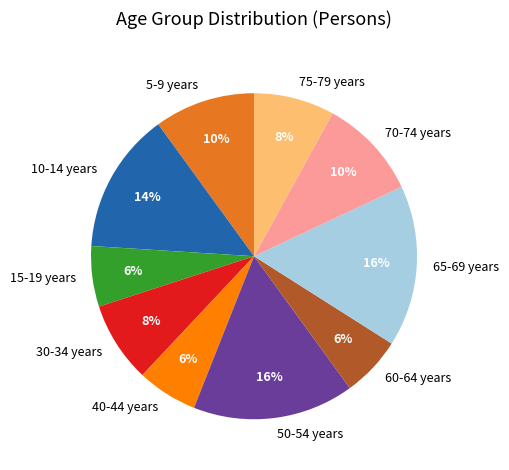

Do 75-79 years and 10-14 years together represent more than half of the pie?

No